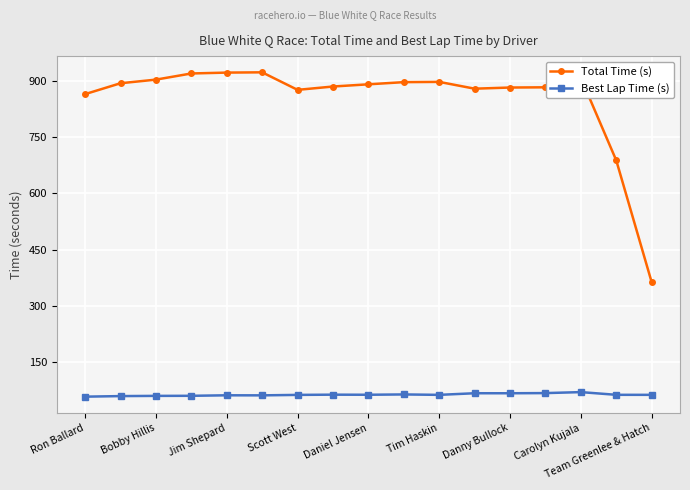

At how many categories does at least one series exceed 165?

17